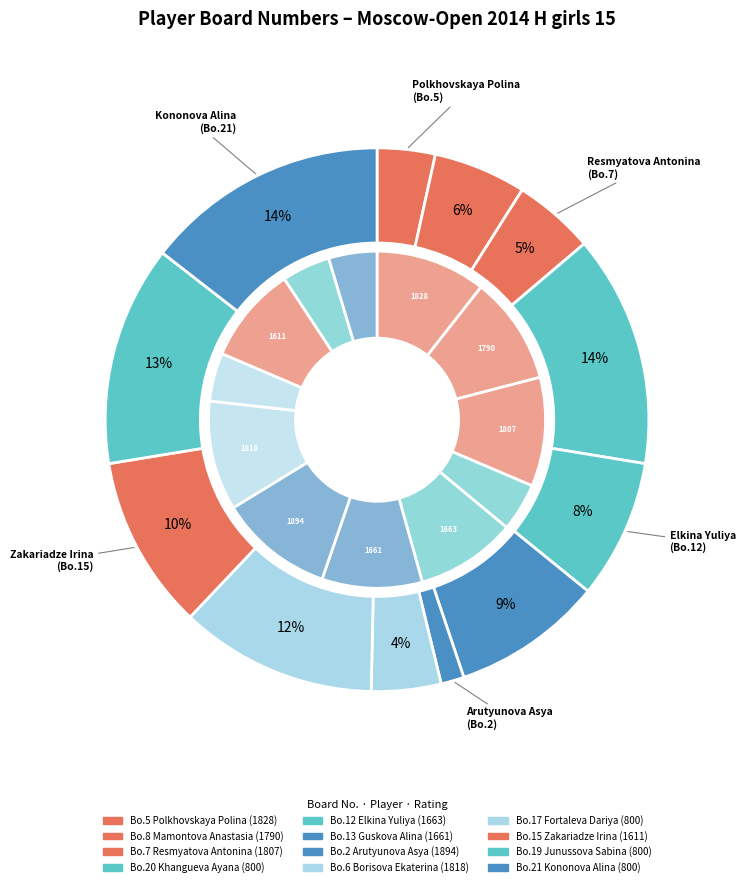

What is the smallest slice in the pie chart?

Arutyunova Asya